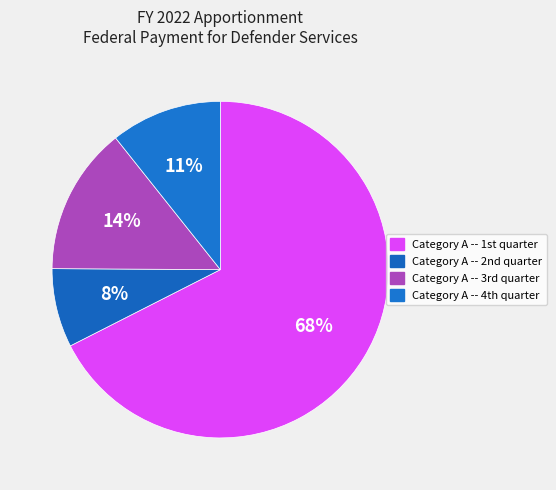

How many slices are in this pie chart?

4